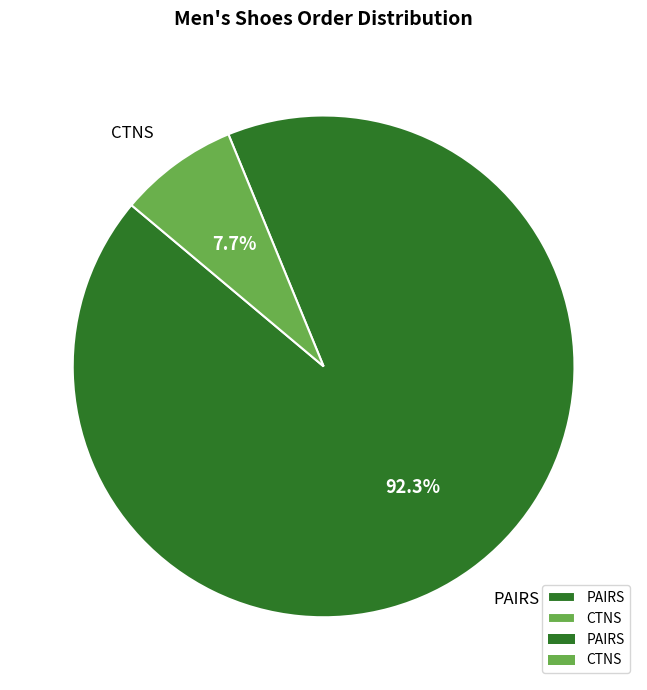

Is it true that CTNS is 1% of the pie?

False